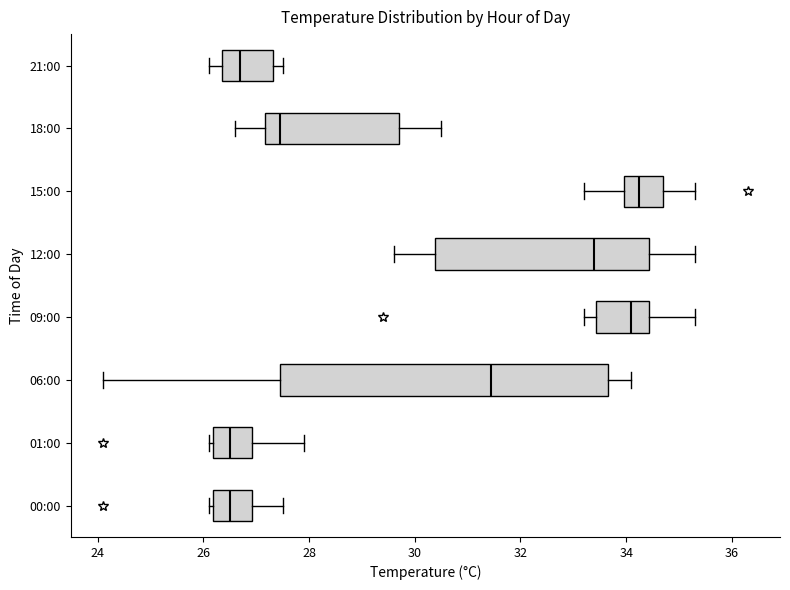

Reading bottom to top, transcribe this box plot: for each box, give where its median line is, the range the box spans, and where its two whiskers end, as read against the x-axis. The values are not printed on the chart, so give them approximately, as read against the axis.

00:00: median 26.6, box 26.2 to 27.0, whiskers 26.2 (just left of the box's left edge) to 27.6
01:00: median 26.6, box 26.2 to 27.0, whiskers 26.2 (just left of the box's left edge) to 28.0
06:00: median 31.4, box 27.4 to 33.6, whiskers 24.2 to 34.2
09:00: median 34.2, box 33.4 to 34.4, whiskers 33.2 to 35.4
12:00: median 33.4, box 30.4 to 34.4, whiskers 29.6 to 35.4
15:00: median 34.2, box 34.0 to 34.8, whiskers 33.2 to 35.4
18:00: median 27.4, box 27.2 to 29.8, whiskers 26.6 to 30.6
21:00: median 26.8, box 26.4 to 27.4, whiskers 26.2 to 27.6